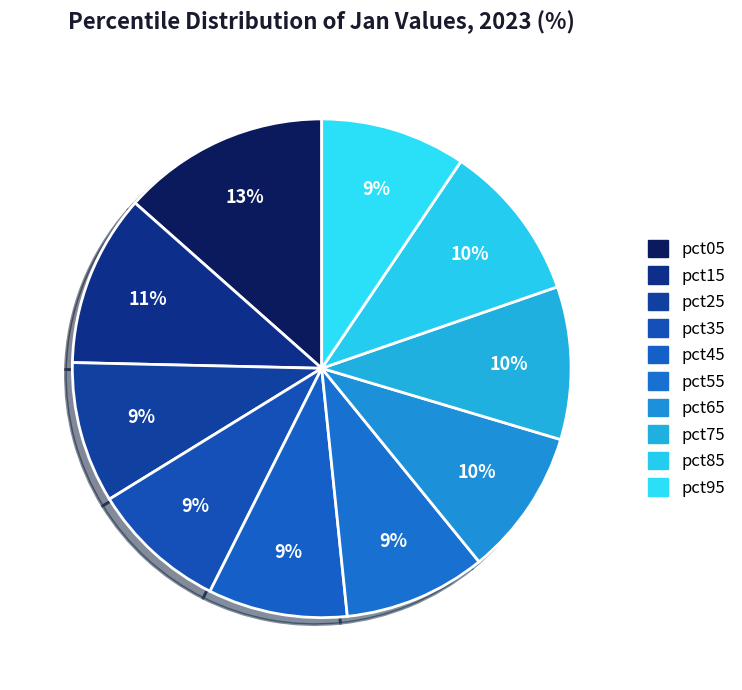

How many segments does this pie chart have?

10